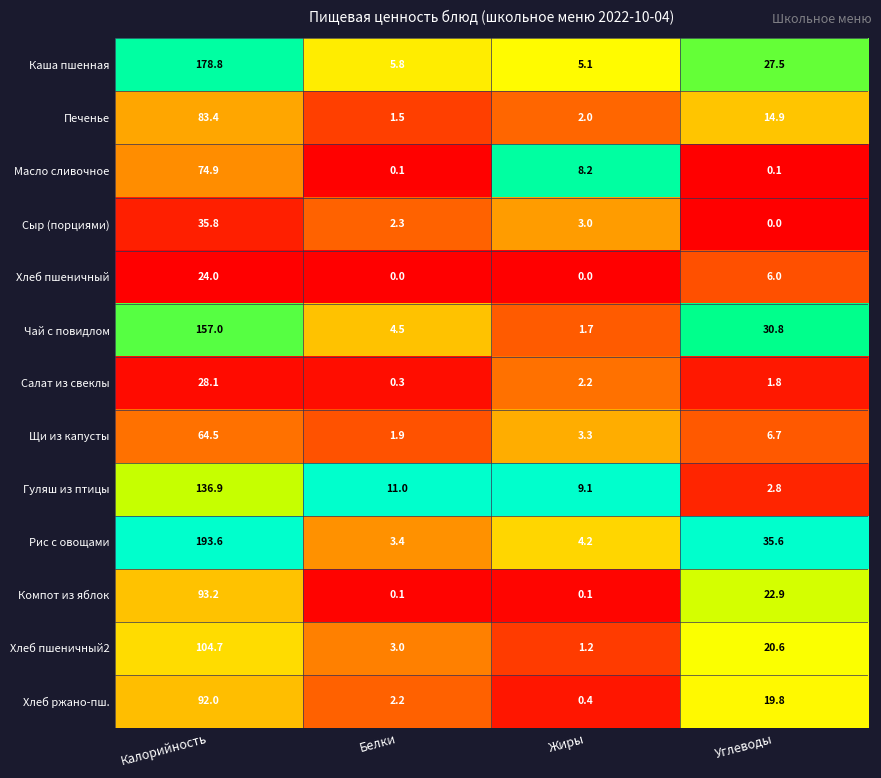

What is the sum of the Сыр (порциями) values at Белки and Калорийность?

38.1